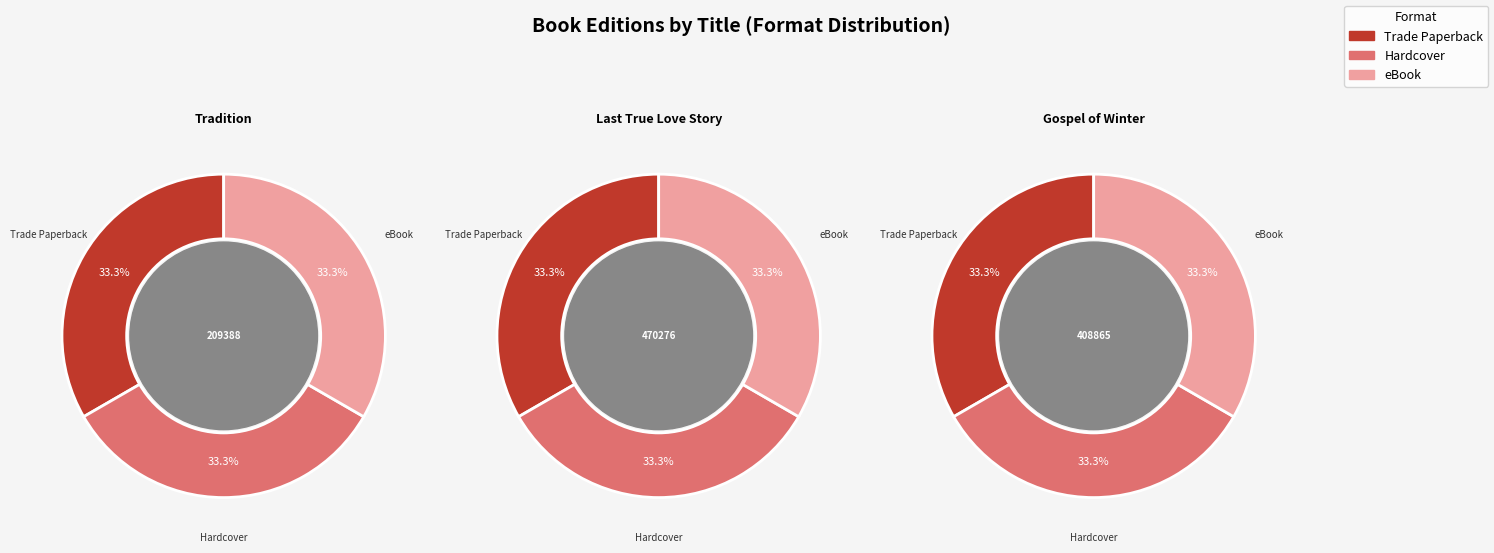

How many segments does this pie chart have?

3